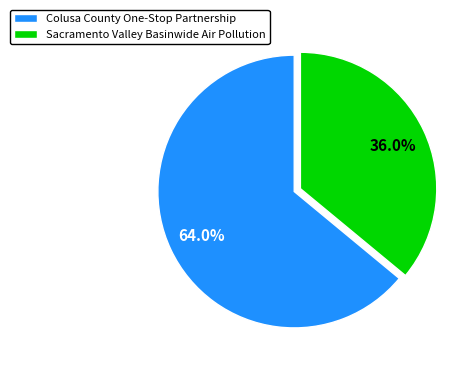

Does Colusa County One-Stop Partnership account for over 50% of the chart?

Yes